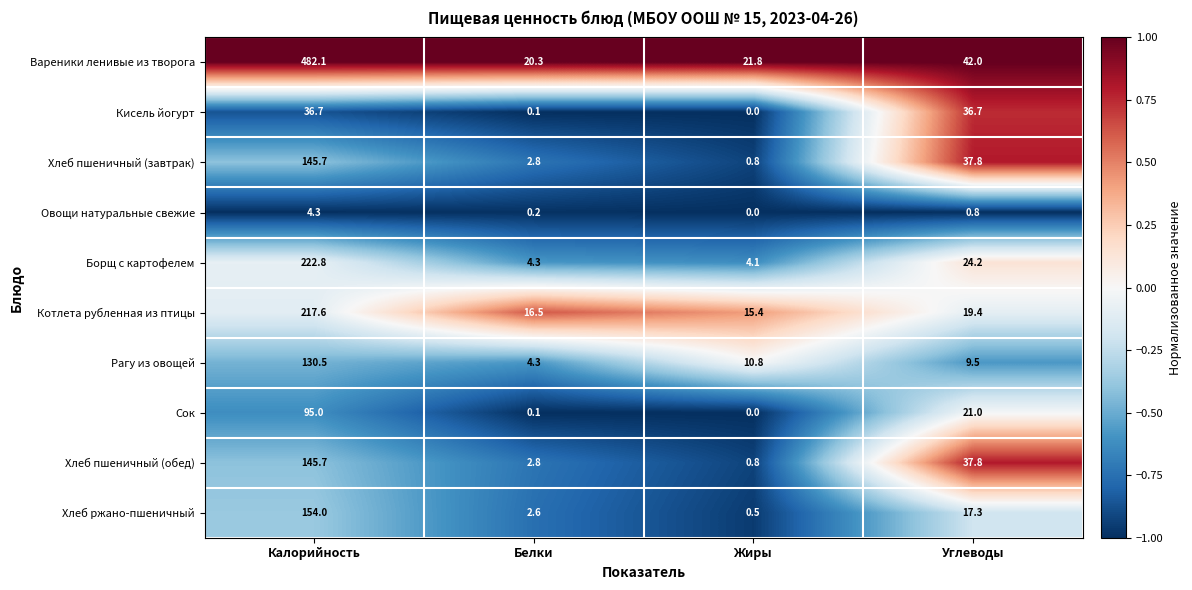

What is the sum of the Кисель йогурт values at Углеводы and Белки?

36.8